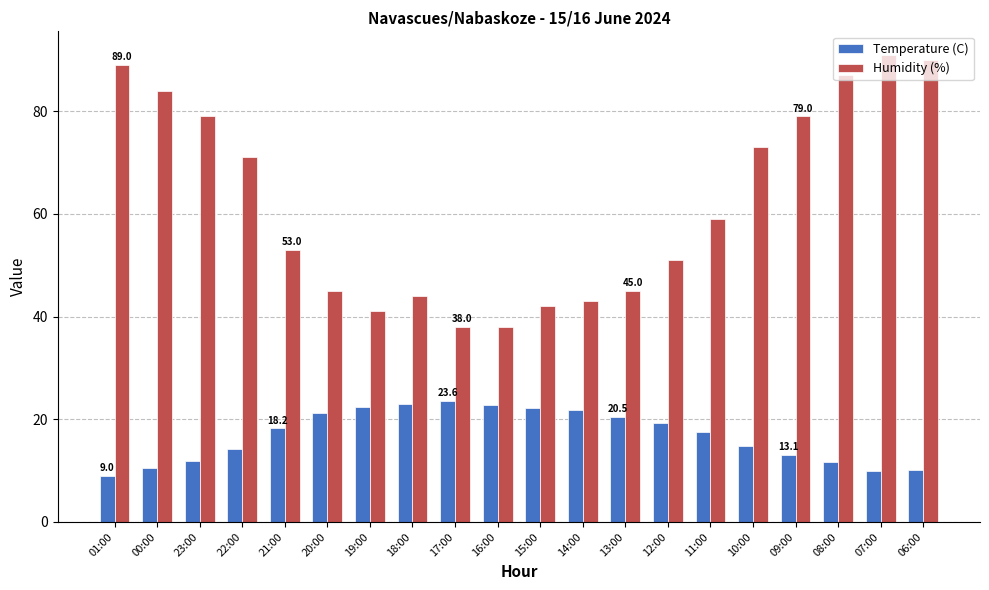

How many data points in Humidity (%) are less than 59?

10